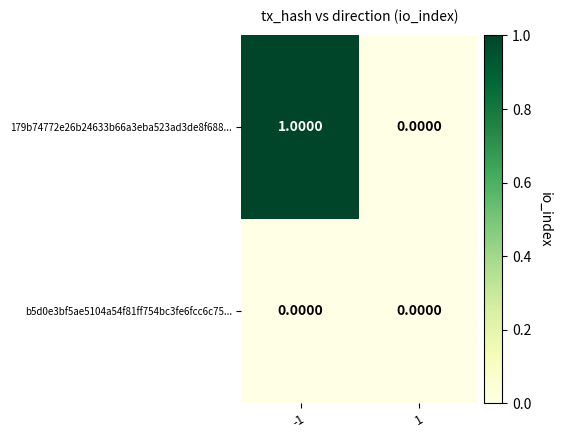

Which series has the widest spread of values?

179b74772e26b24633b66a3eba523ad3de8f688...